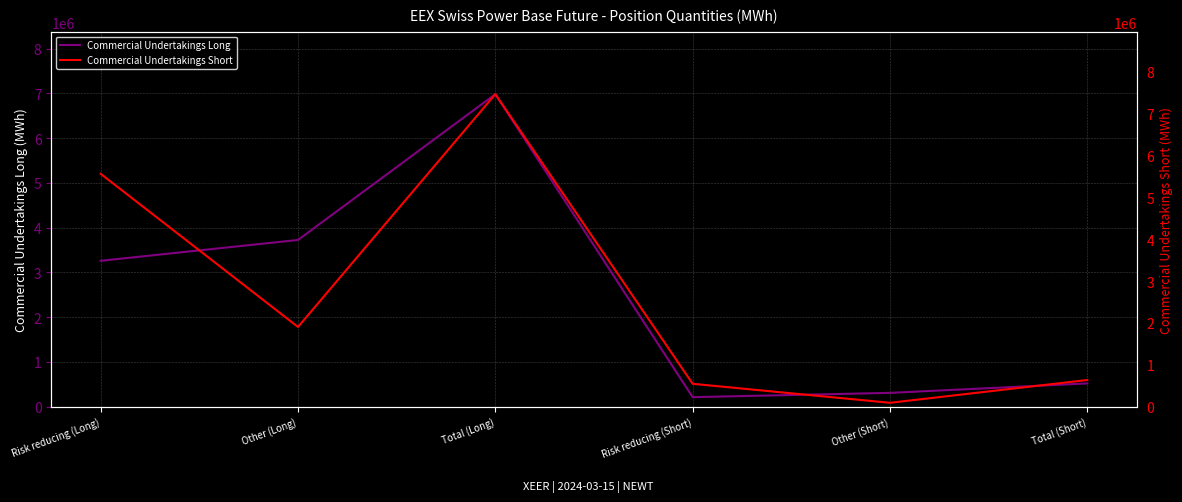

How many intersections are there between Commercial Undertakings Long and Commercial Undertakings Short?

4